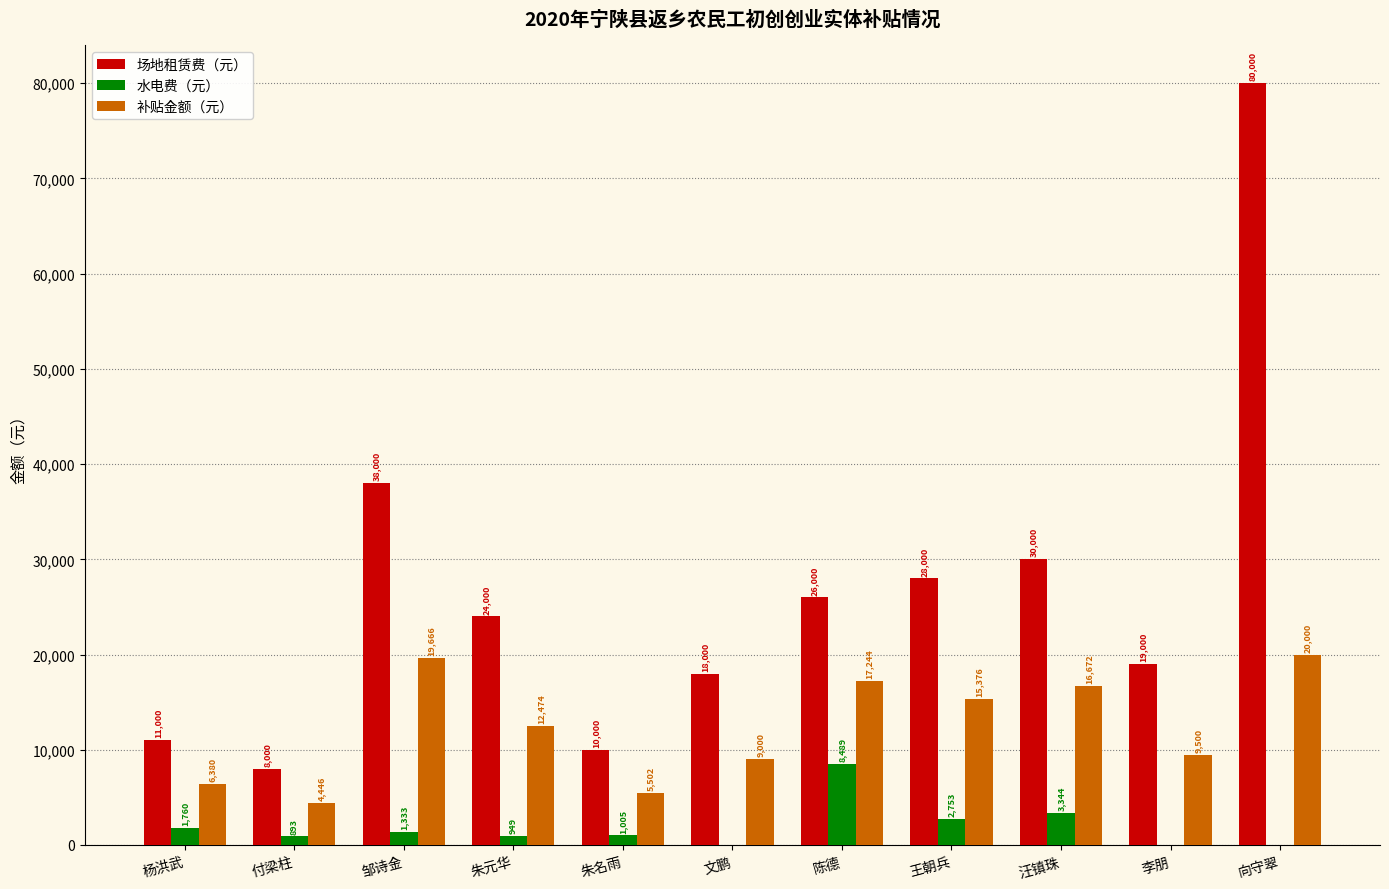

What is the maximum value shown in the chart?

80000.0